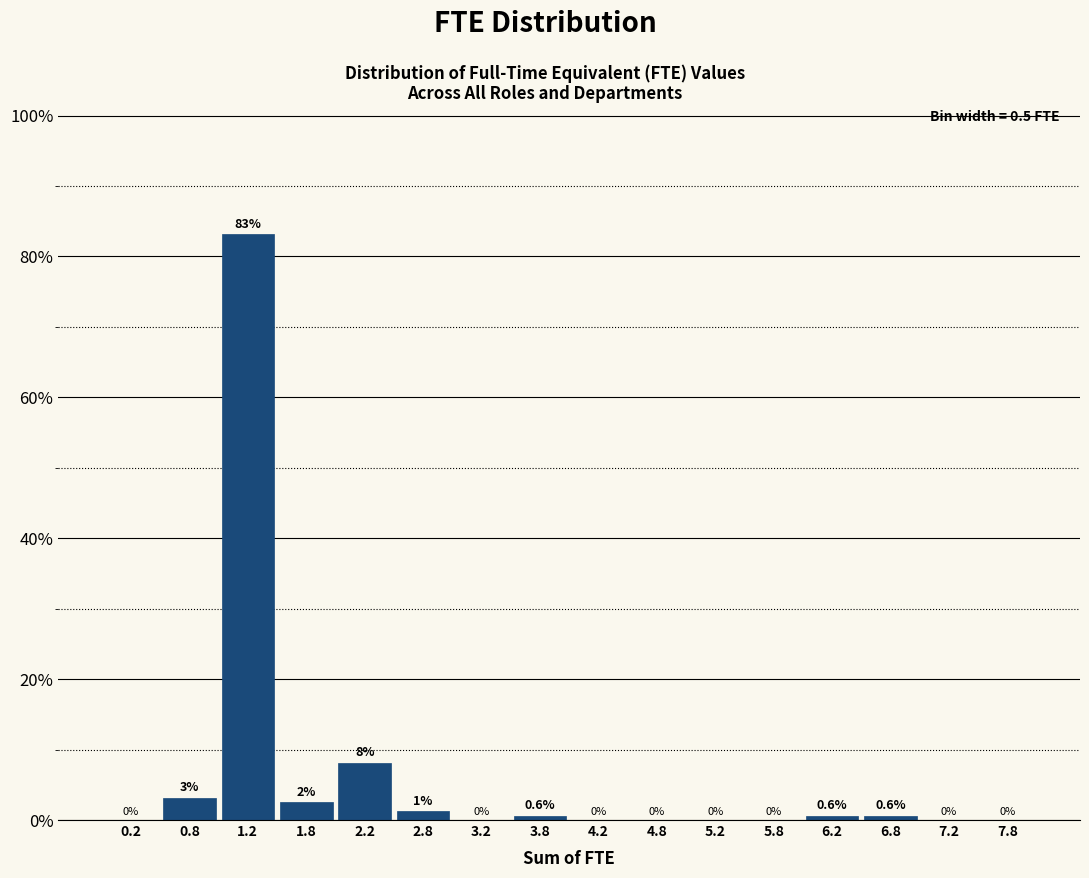

Which range on the x-axis has the tallest bar?

1.0 to 1.5